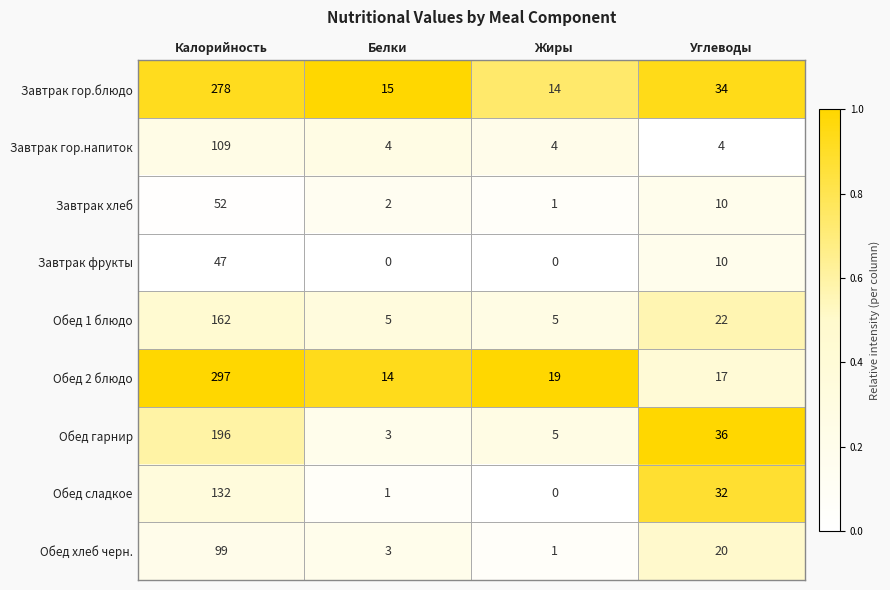

What is the difference between the maximum and second lowest values in the Обед 1 блюдо series?

157